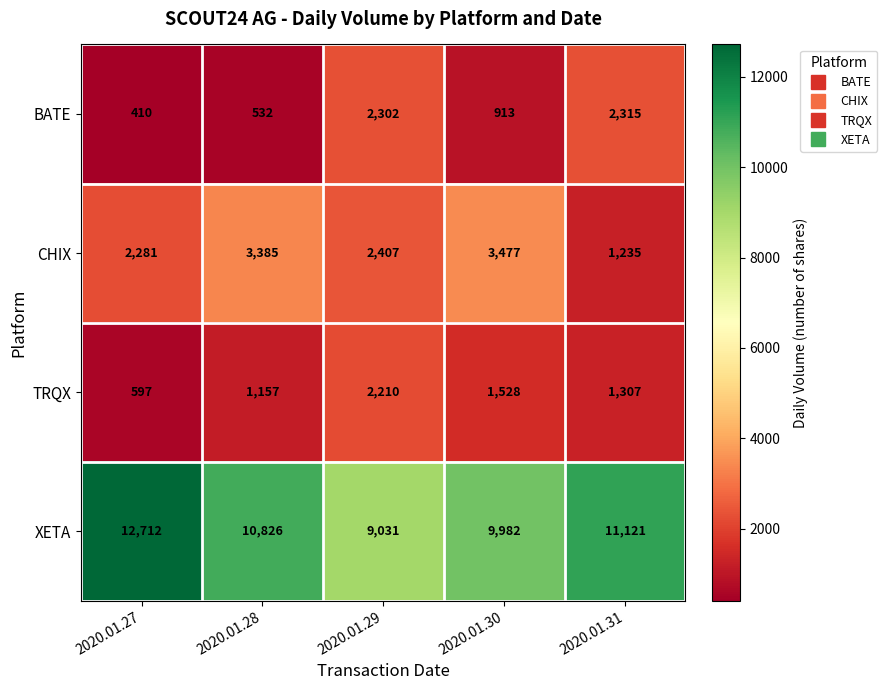

At which category is the sum across all series the highest?

2020.01.27